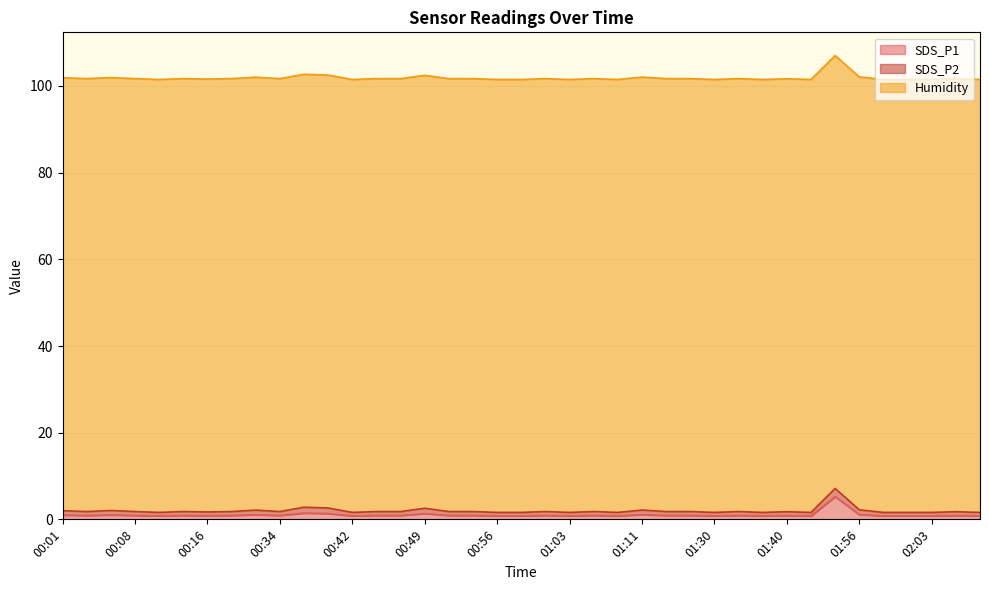

Is the value of Humidity at 01:56 greater than the value of SDS_P2 at 00:01?

Yes